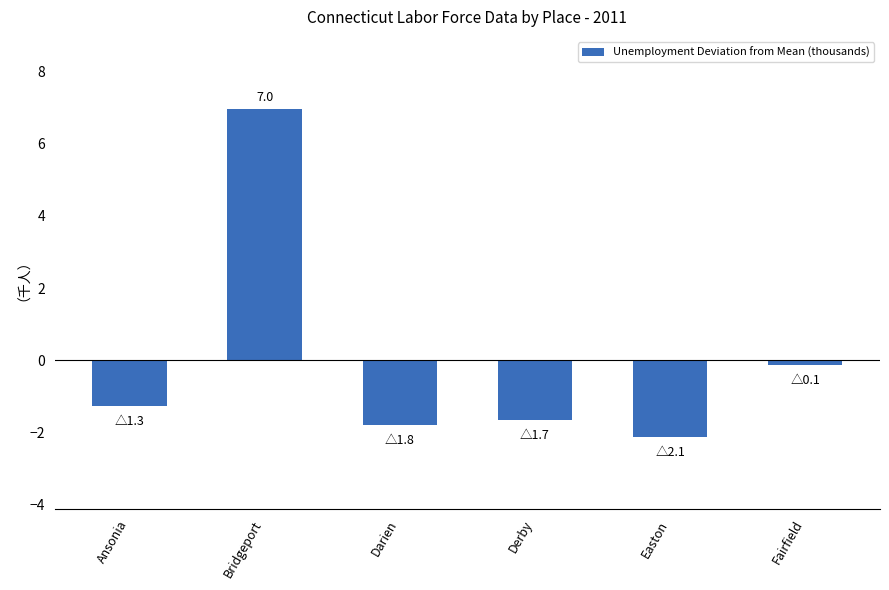

What position from the right is Fairfield?

1